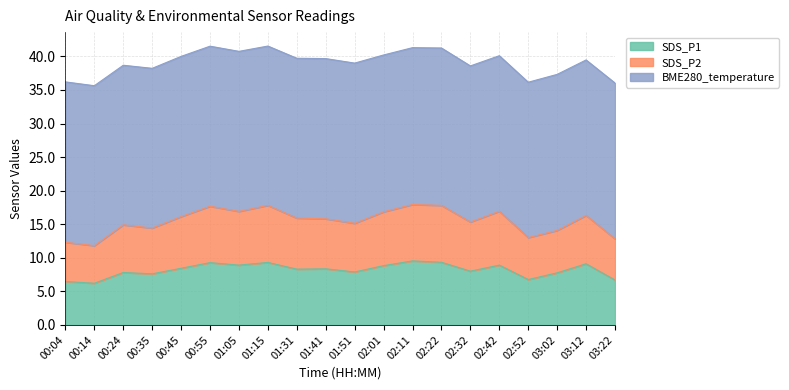

True or false: SDS_P2 and SDS_P1 cross at least once.

False